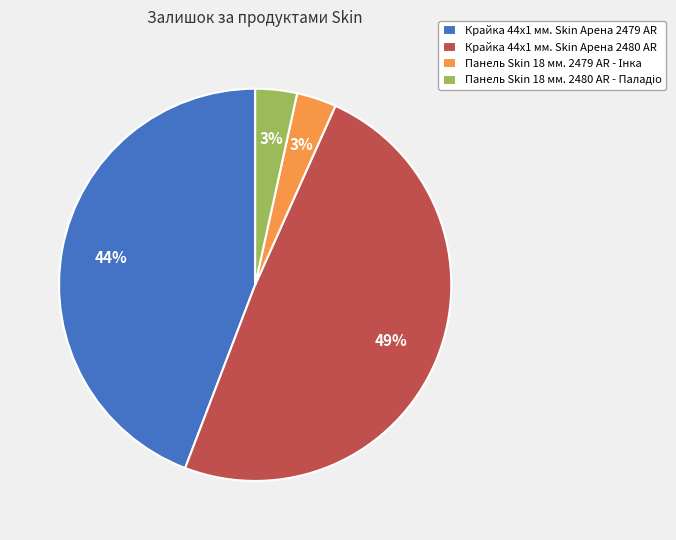

To the nearest percent, what is the difference between the Крайка 44x1 мм. Skin Арена 2480 AR and Крайка 44x1 мм. Skin Арена 2479 AR slice percentages?

5%